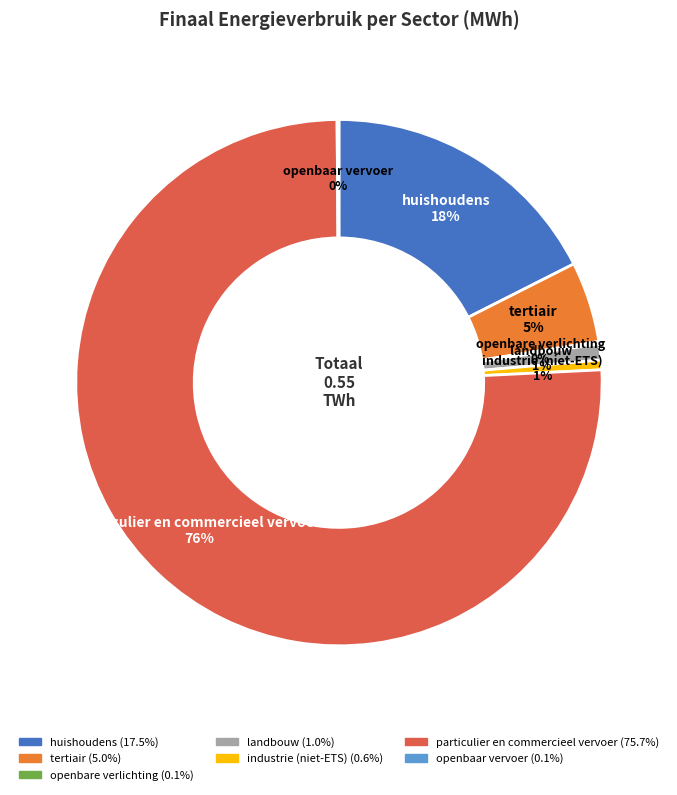

Is it true that tertiair is 16% of the pie?

False